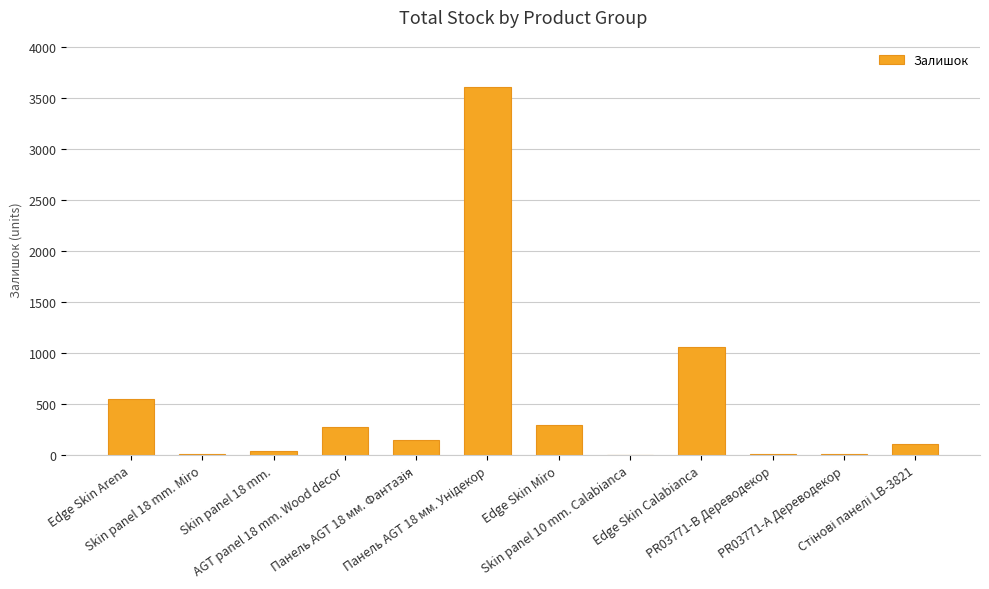

What is the sum of all values?

6134